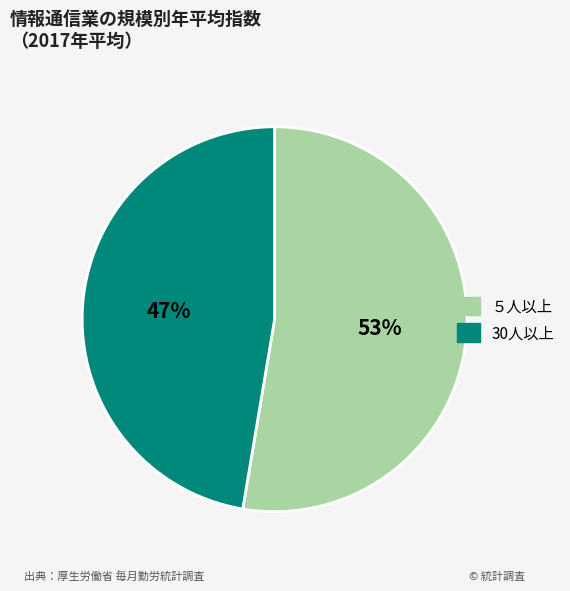

True or false: ５人以上 accounts for 67% of the total.

False